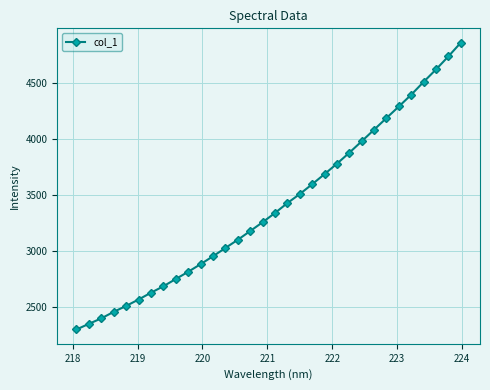

What is the value of the 27th point from the left?

4289.9